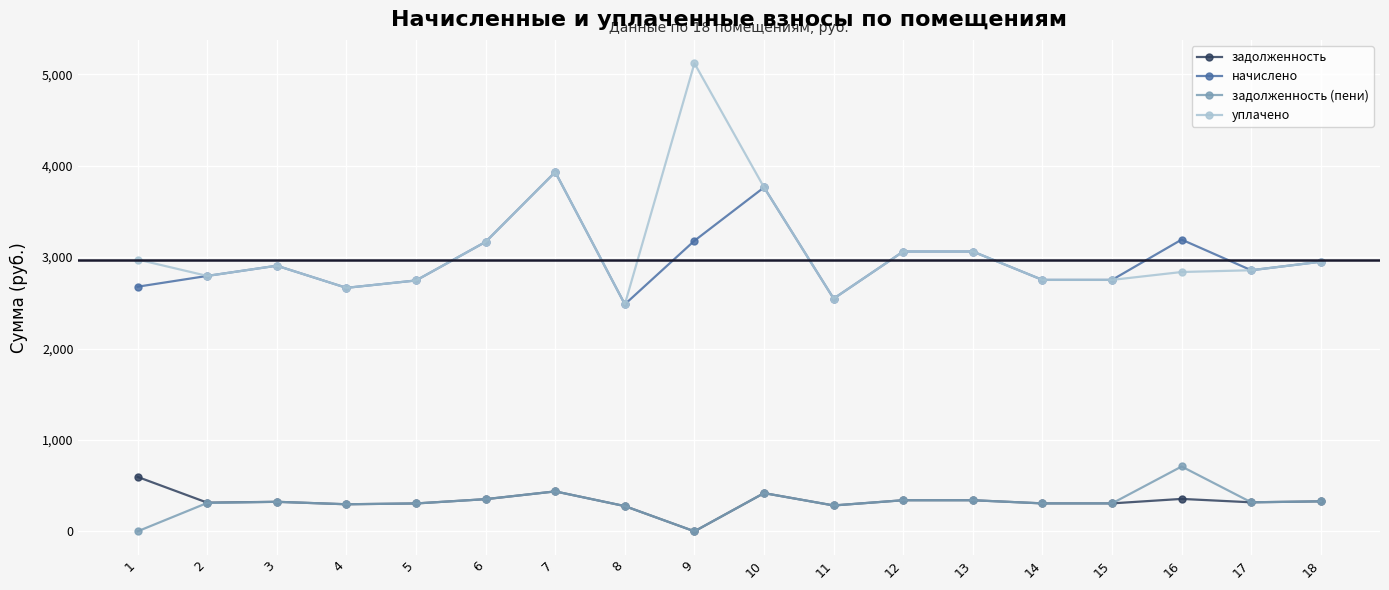

How many values in the начислено series exceed 2906?

9